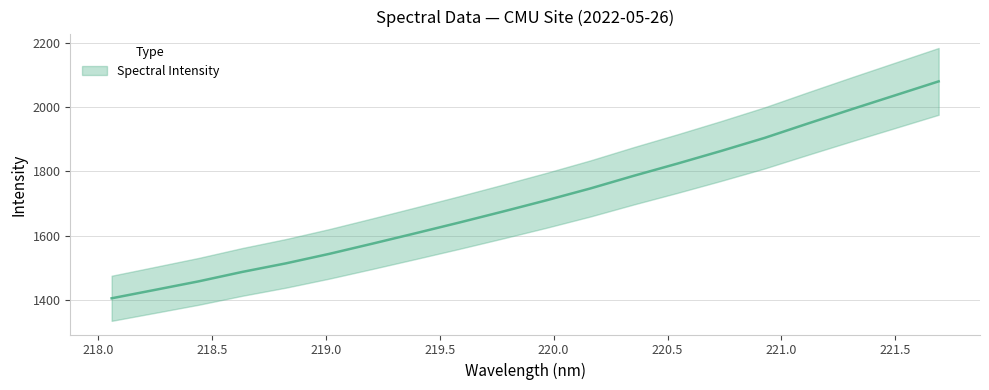

At which category does the chart reach its peak across all series?

221.6902